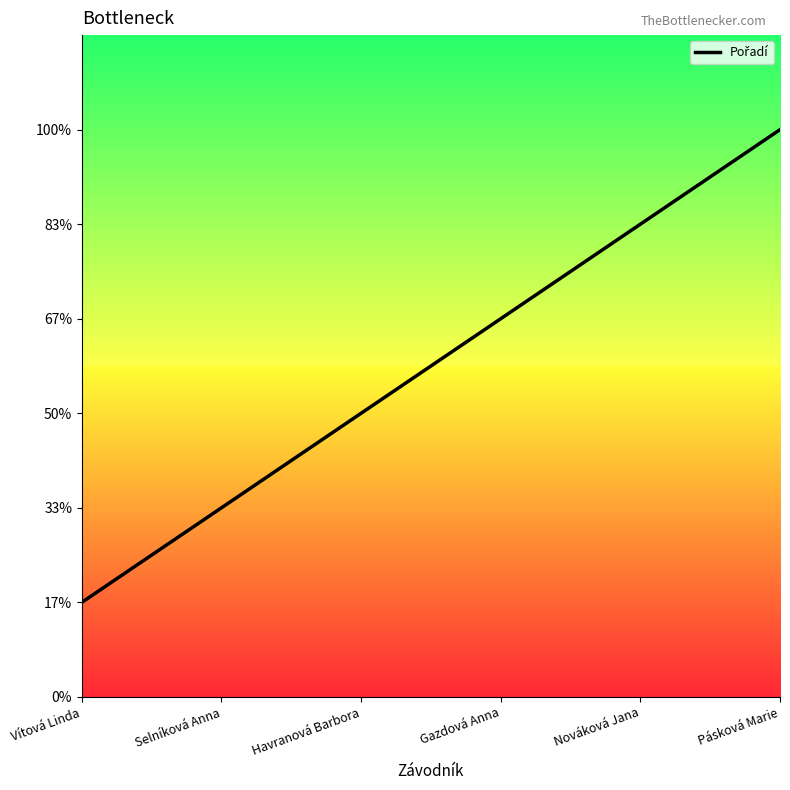

Count the values in the range 2 to 5.

4